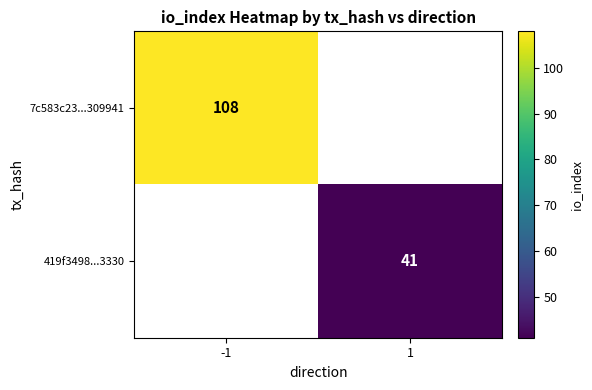

The 419f3498...3330 series shows 41 at 1. True or false?

True